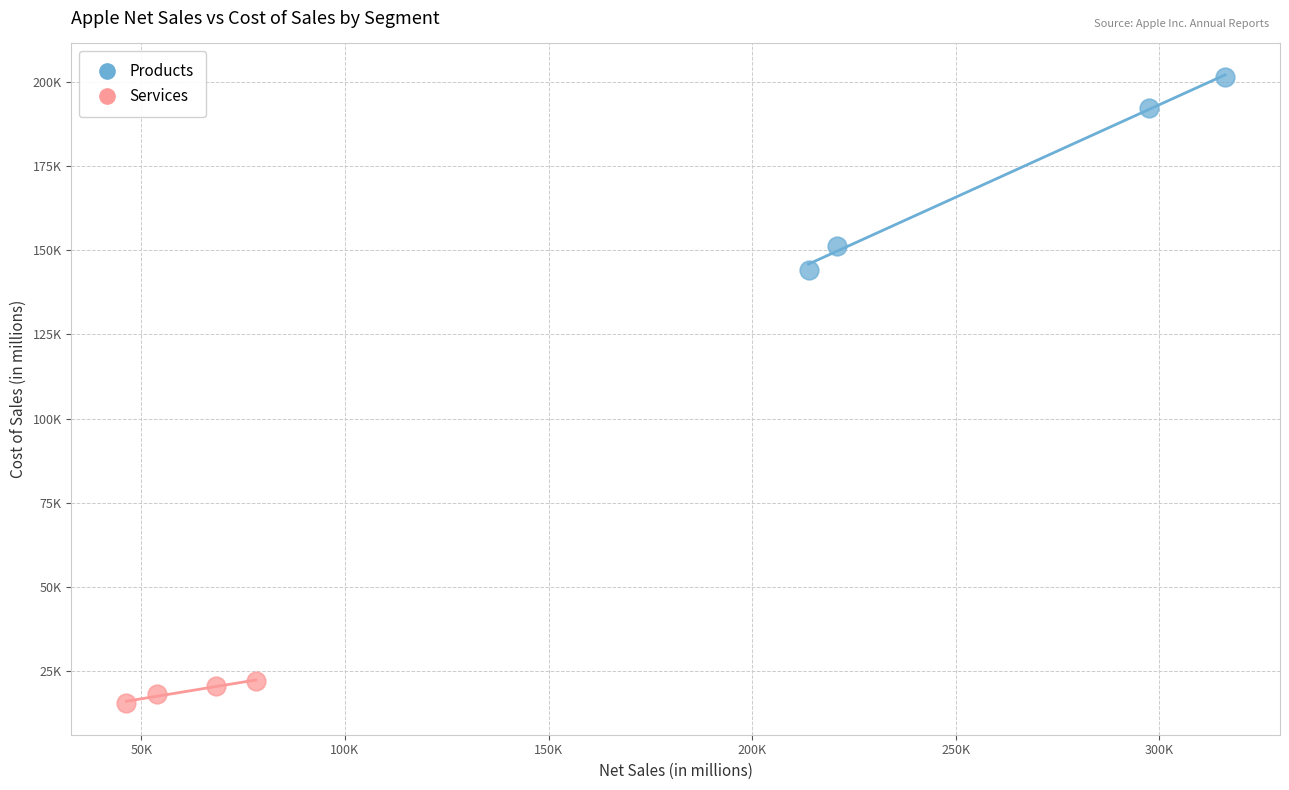

What are all the series names shown in the legend?

Products, Services